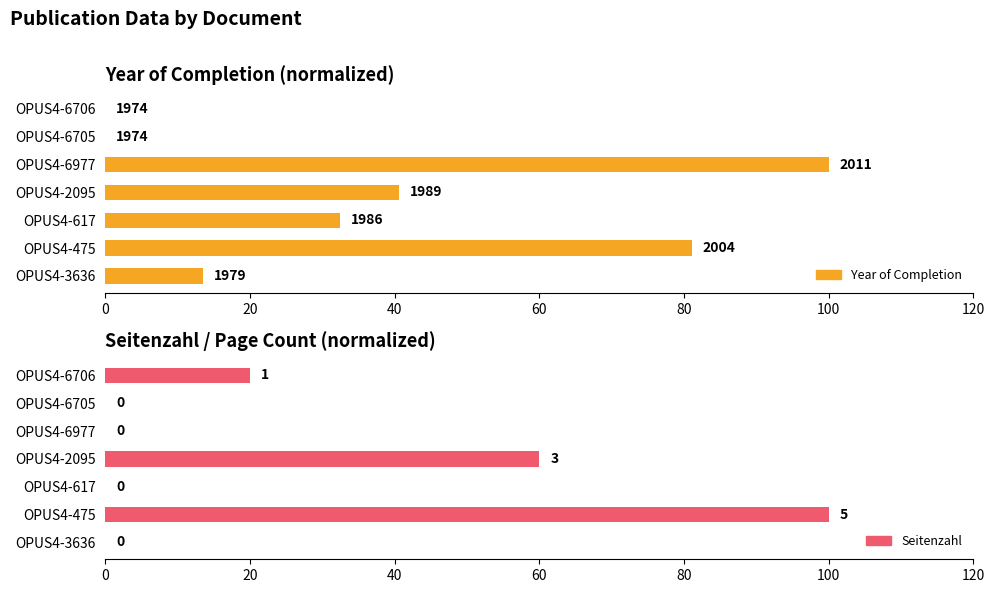

What is the sum of all Year of Completion values?

267.6